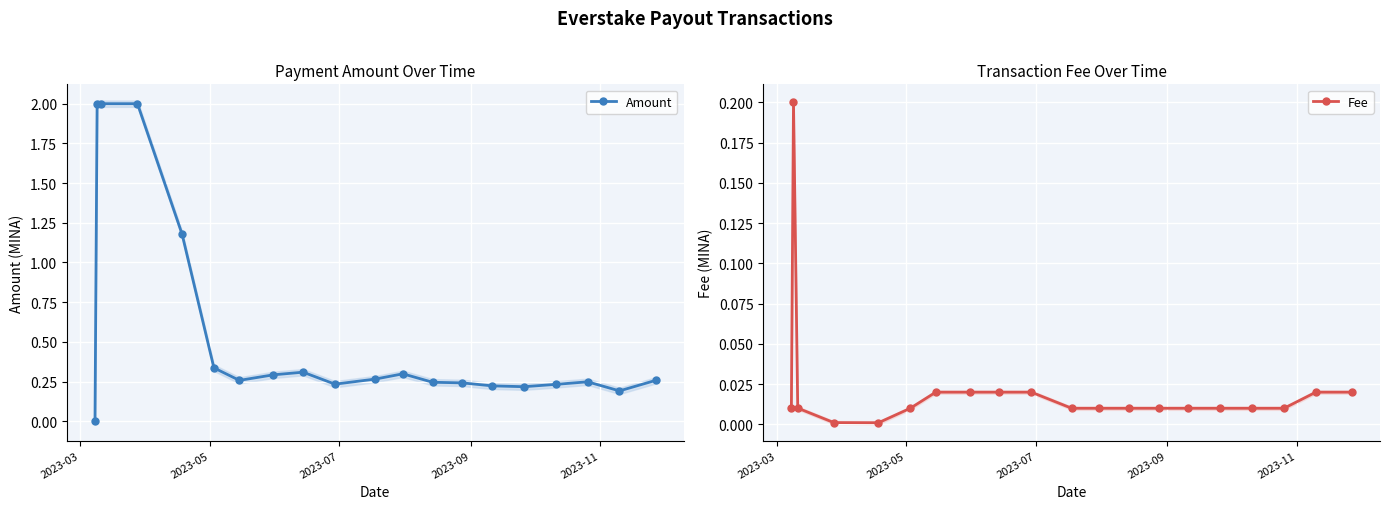

Which series has the widest spread of values?

Amount